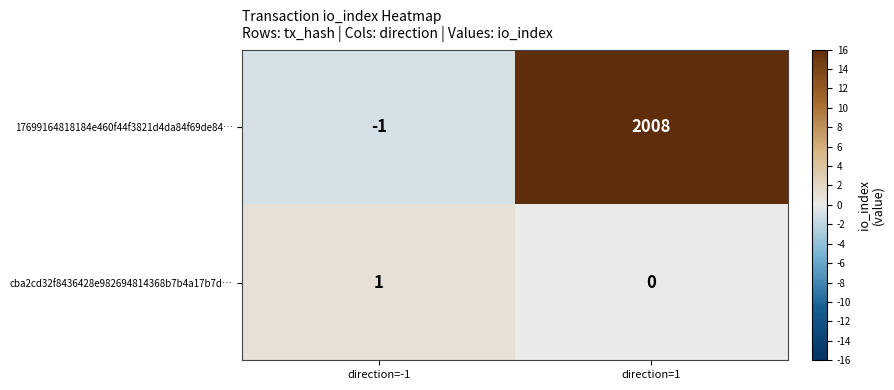

At how many categories does at least one series exceed 559?

1